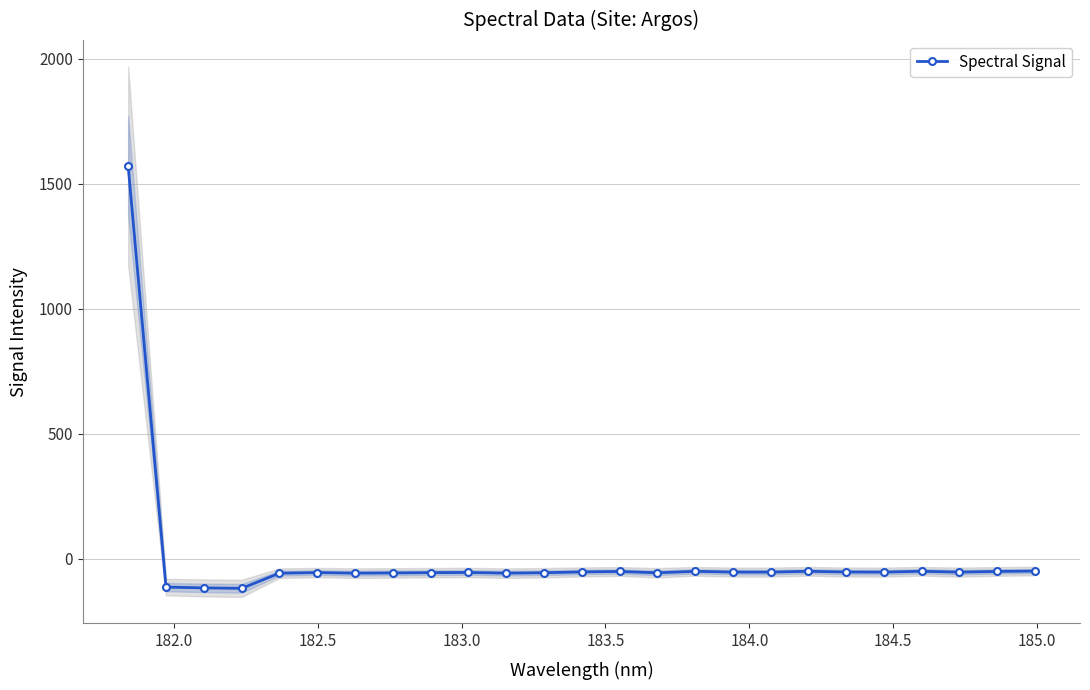

What is the minimum value for Spectral Signal?

-117.6